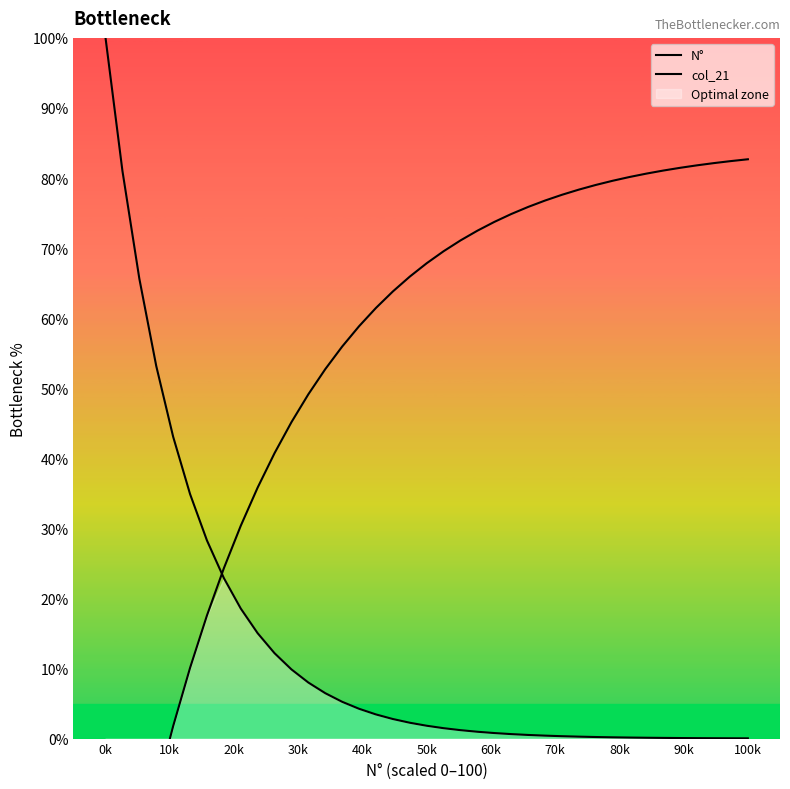

Is the value of col_21 at 100k greater than the value of N° at 33?

Yes